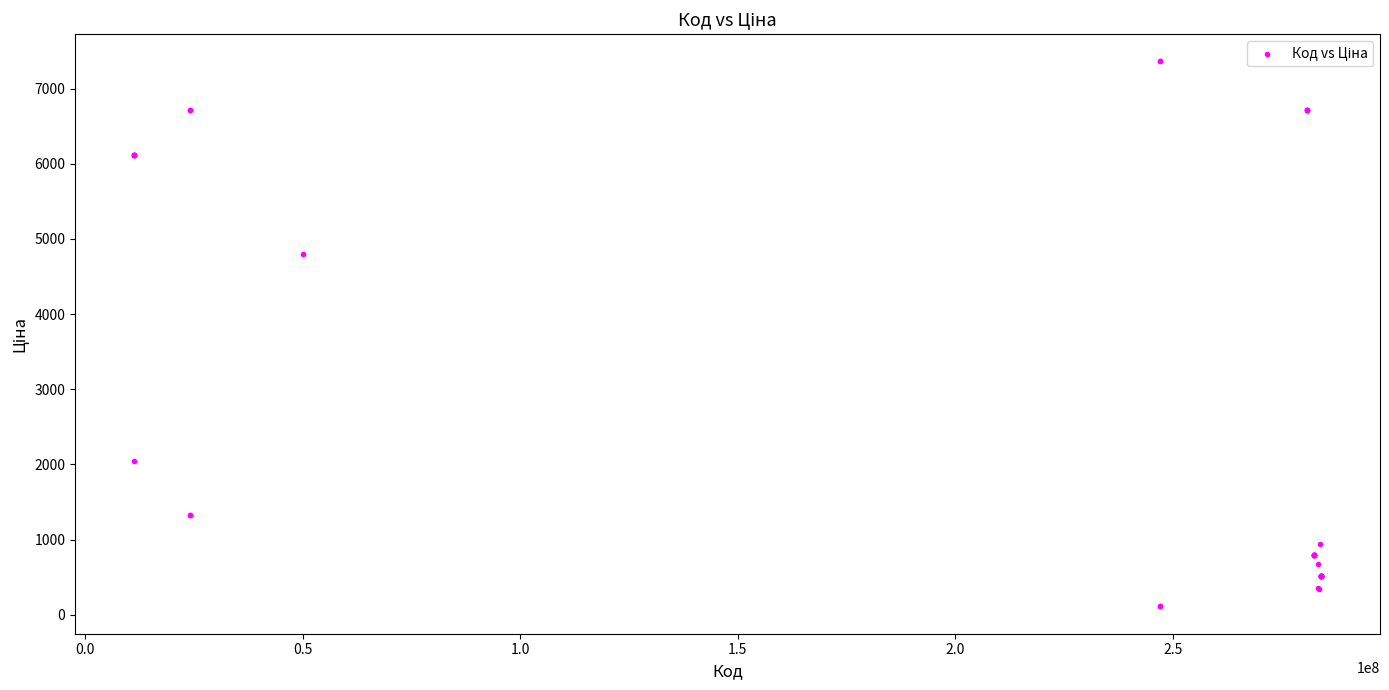

What Y value in the scatter plot is closest to 3735?

4796.4